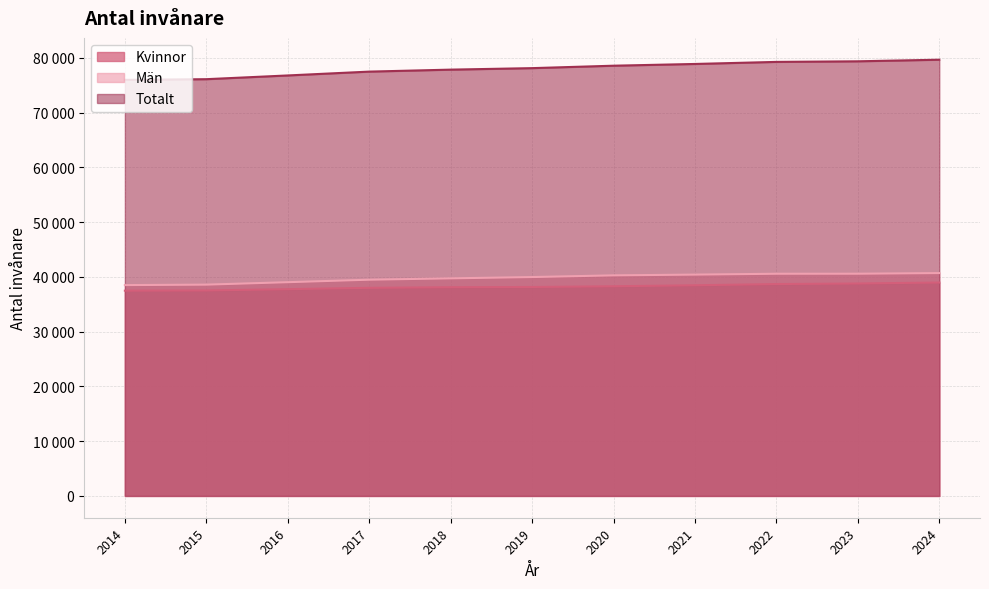

At how many categories does at least one series exceed 67596?

11